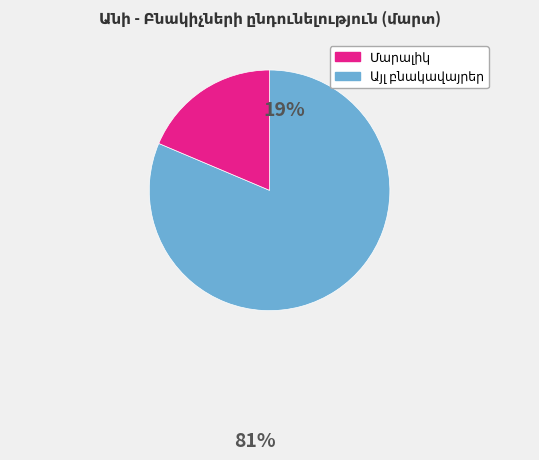

Is there a majority slice in this chart?

Yes